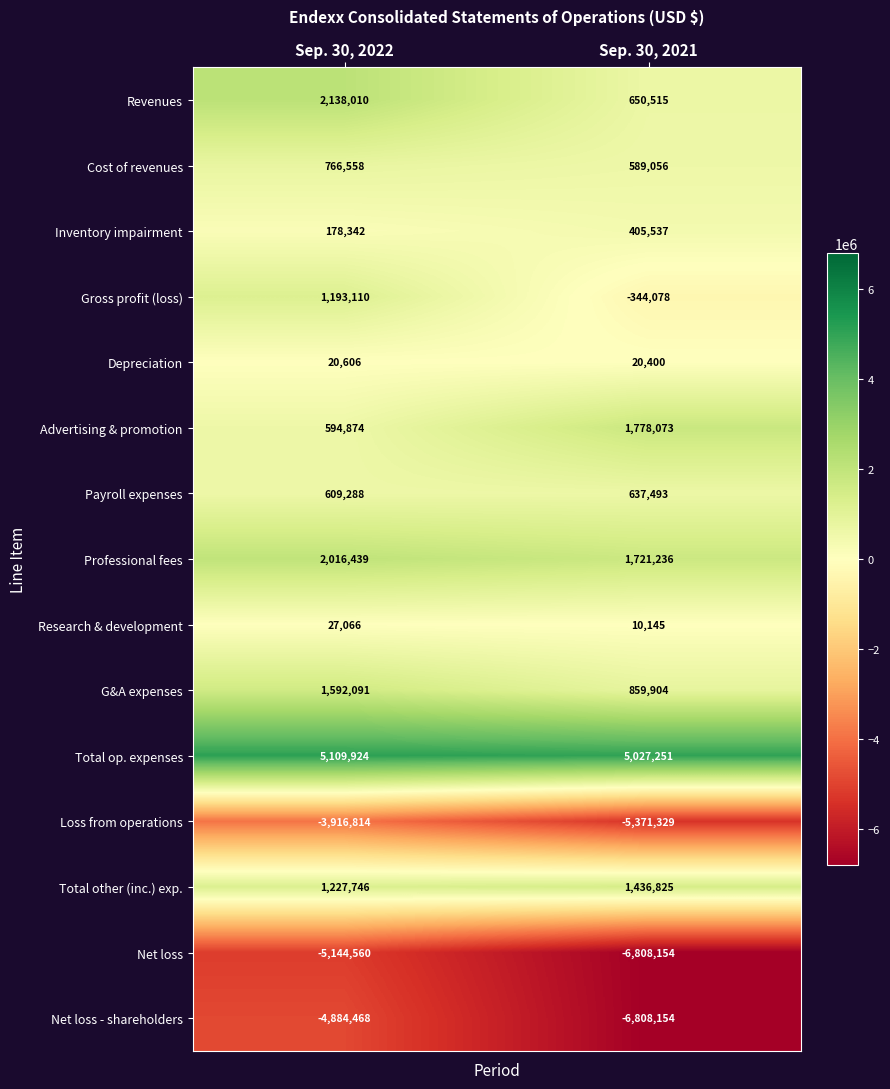

Rank the categories by G&A expenses value from highest to lowest.

Sep. 30, 2022, Sep. 30, 2021